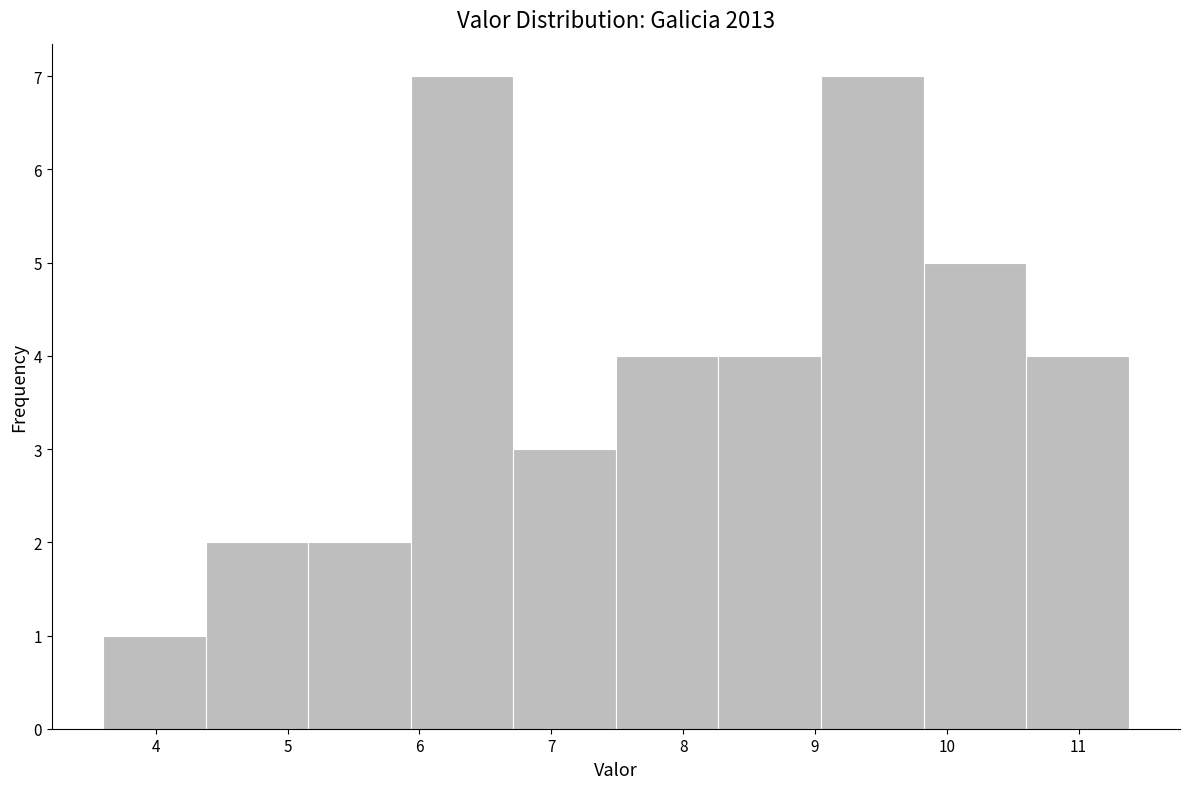

What is the height of the bar covering 9.0 to 9.8 on the x-axis? Neither the bar edges nor the heights are printed on the chart, so give them approximately, as read against the axes.

7